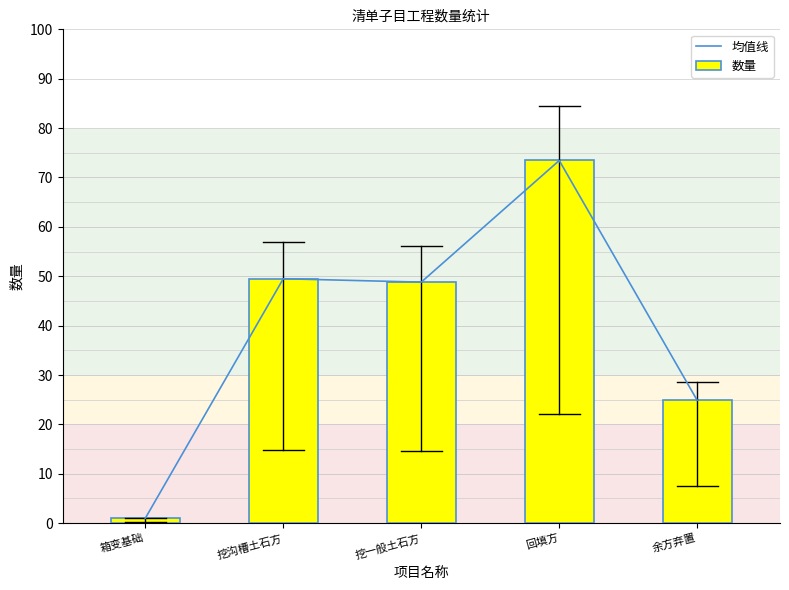

At which label does 数量 reach its minimum?

箱变基础